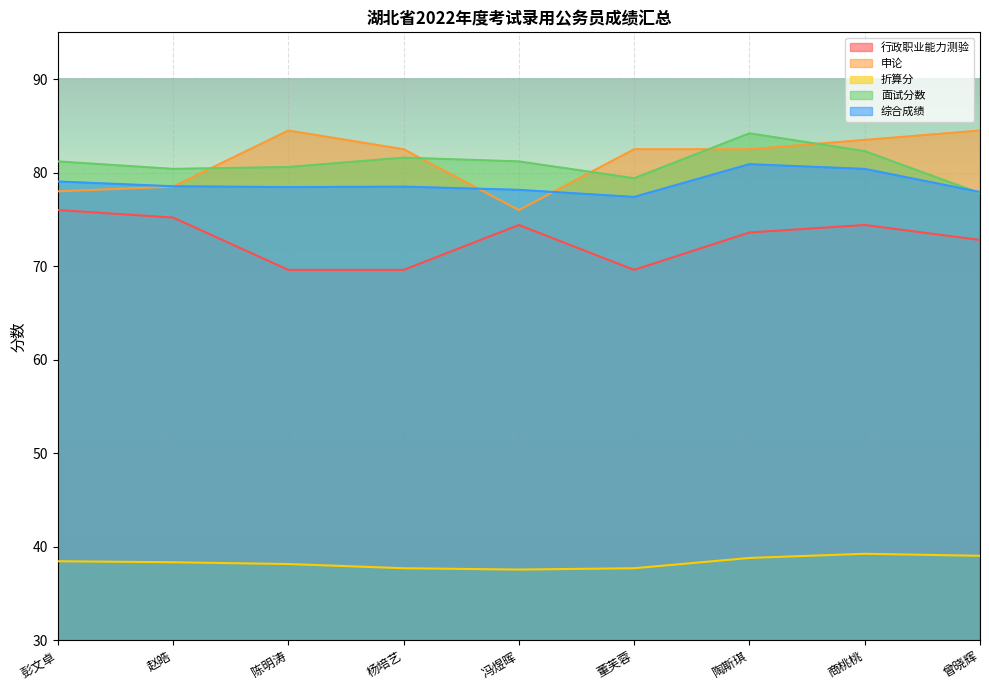

Which category has the highest value in the 综合成绩 series?

陶斯琪